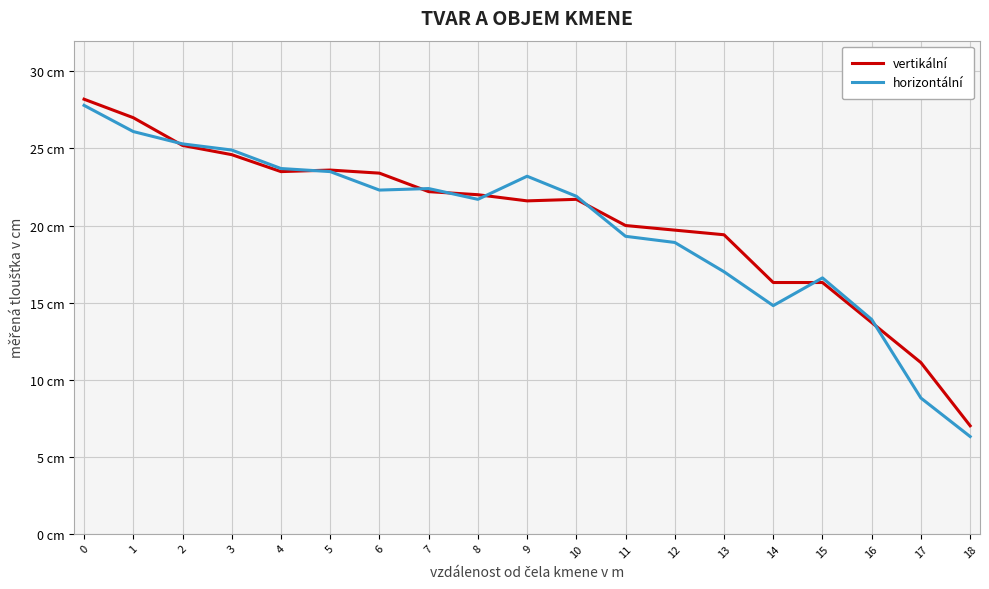

Which series has the widest spread of values?

horizontální